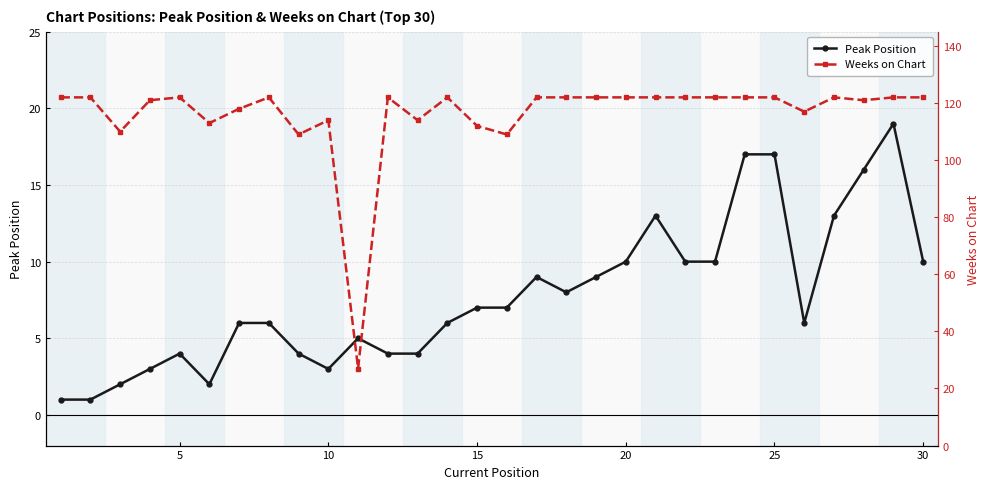

List the series in order of their peak value, lowest first.

Peak Position, Weeks on Chart